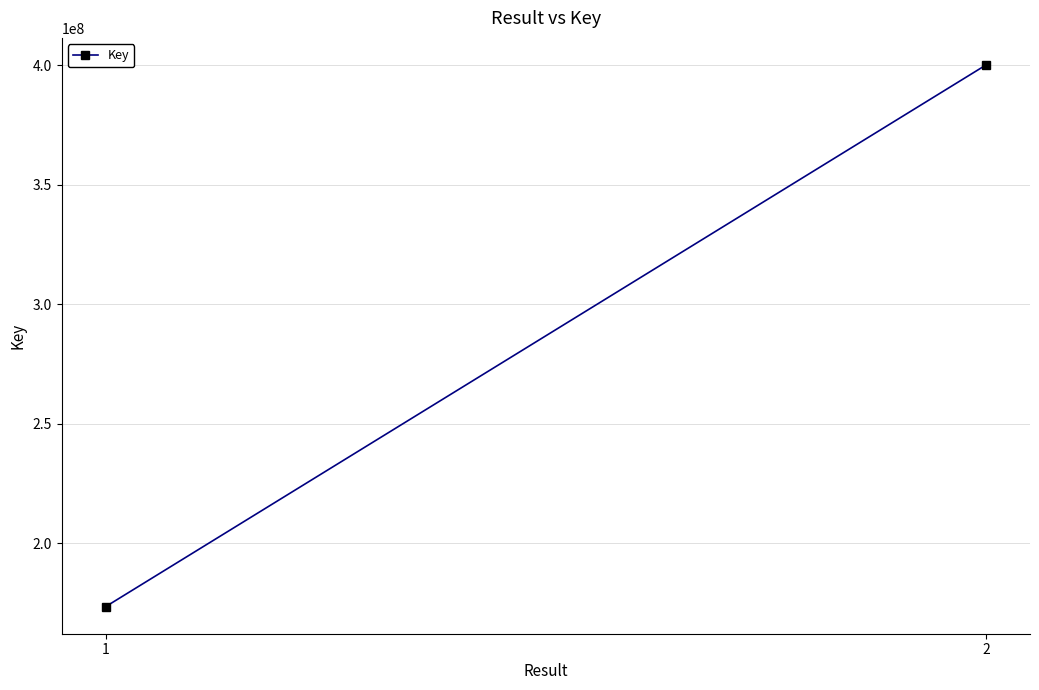

Reading left to right, list all the values displayed in this chart.

1=173387998	2=400194298